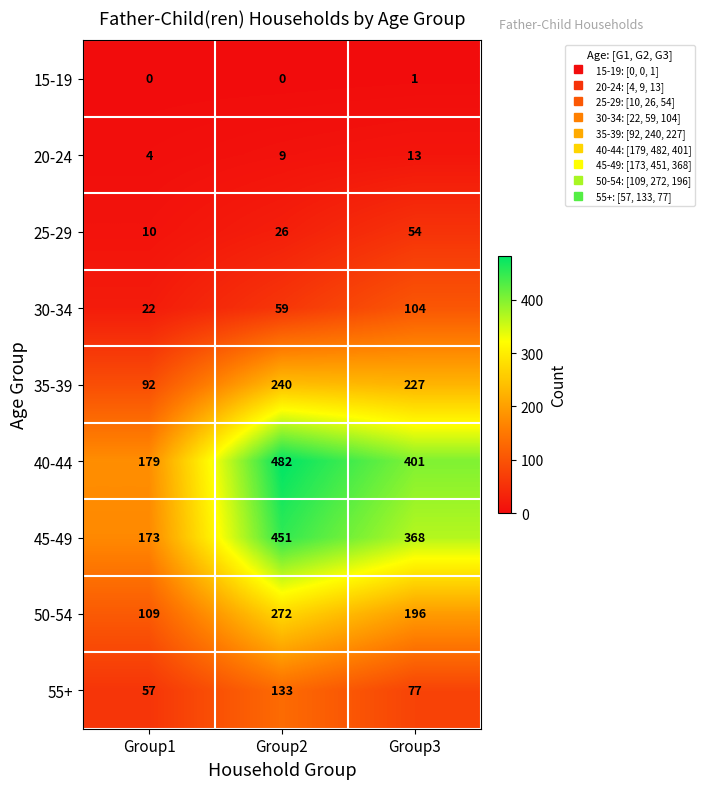

The value of 50-54 at Group1 is 38. True or false?

False